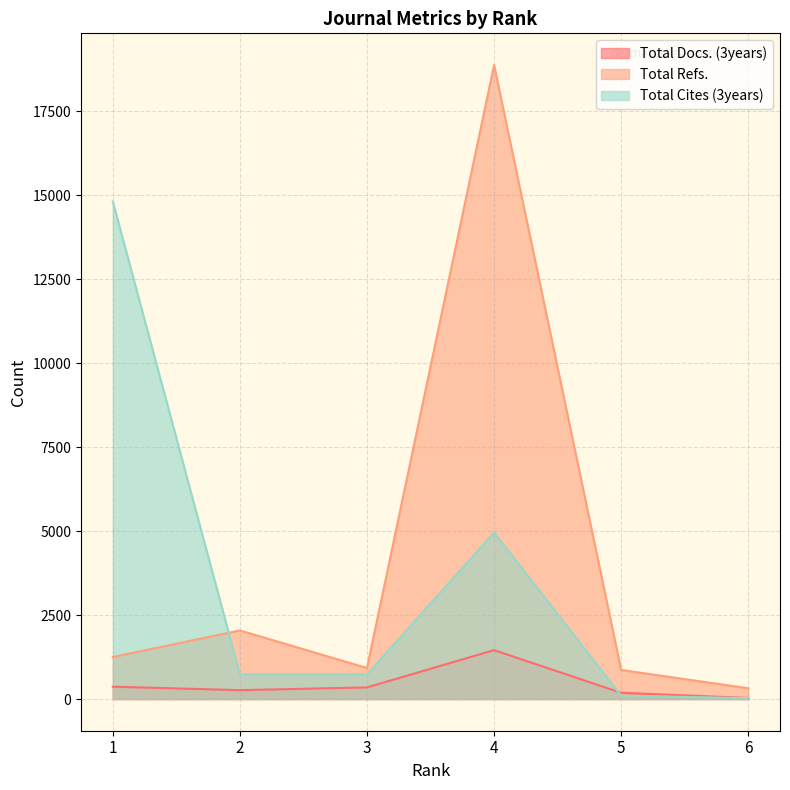

After their last crossing, which series has the higher values: Total Cites (3years) or Total Refs.?

Total Refs.